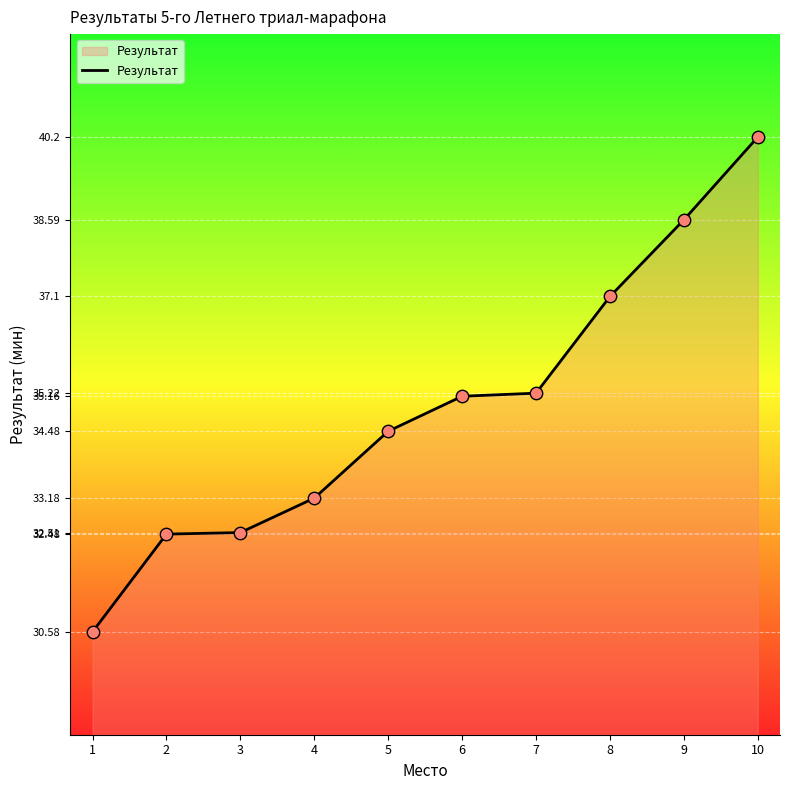

Approximately how many times larger is the value at 1 compared to 7?

0.9